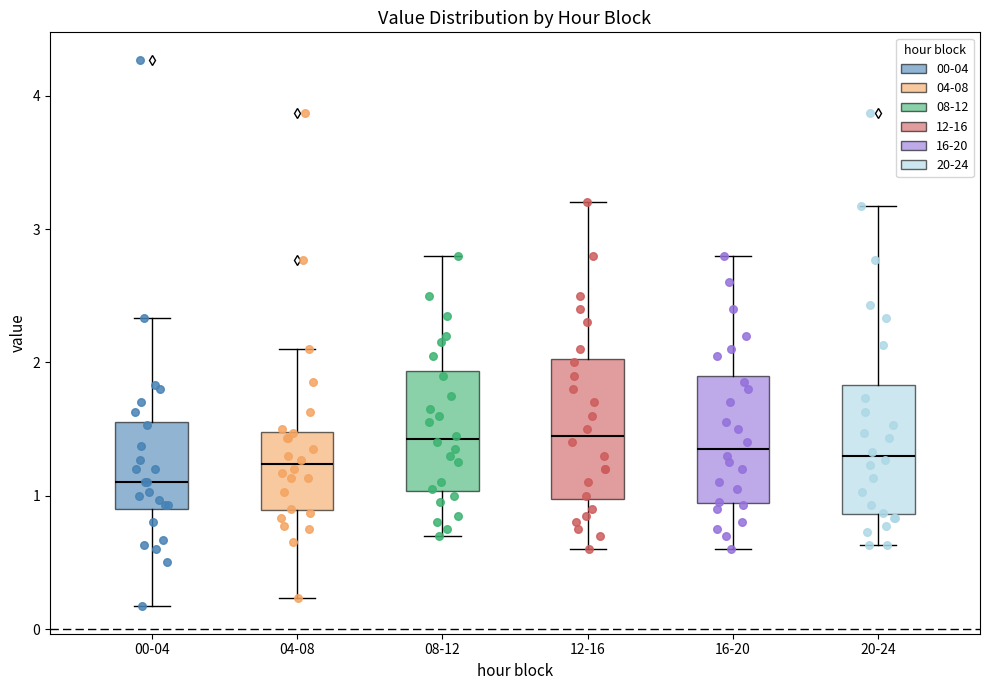

Where does the median line of the box for 04-08 sit on the y-axis? The values are not printed on the chart, so give them approximately, as read against the axis.

1.2